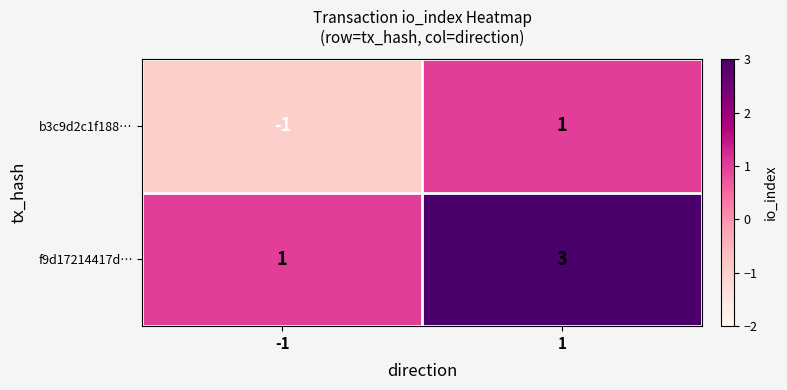

The value of f9d17214417d… at -1 is 1. True or false?

True